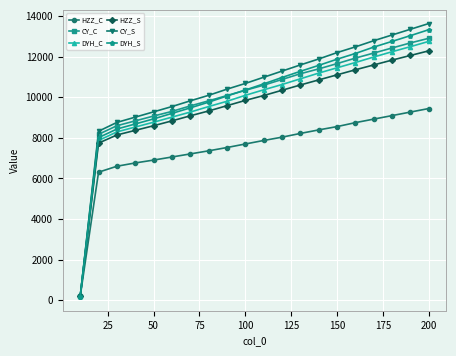

What is the greatest value displayed?

13621.3